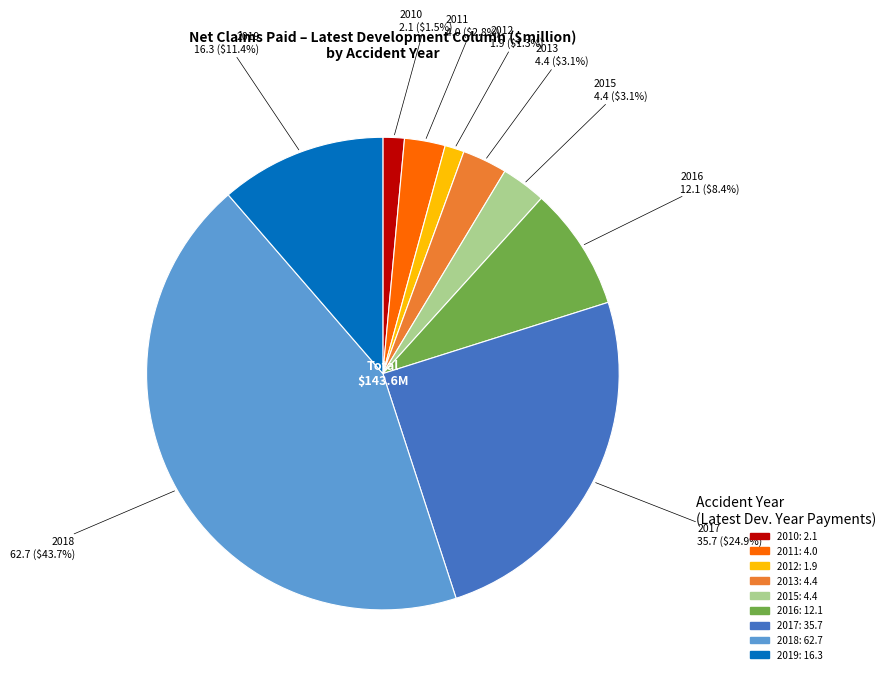

Is there a majority slice in this chart?

No